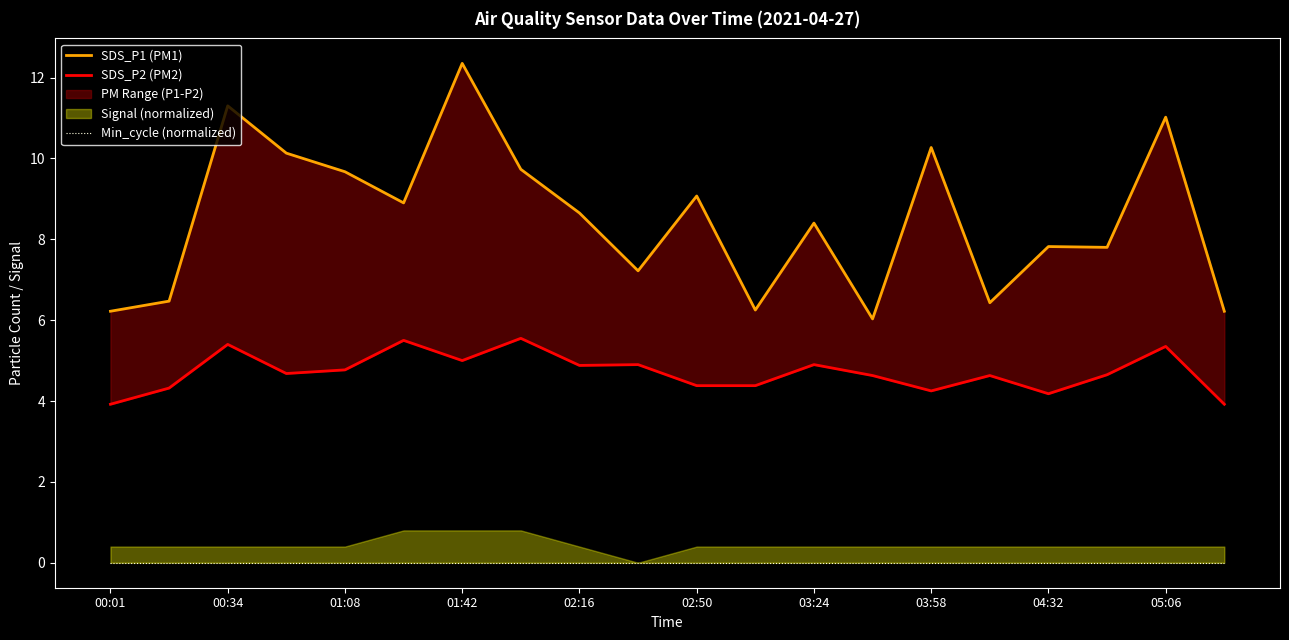

Rank the series at 15 from lowest to highest value.

Min_cycle (normalized), SDS_P2 (PM2), SDS_P1 (PM1)